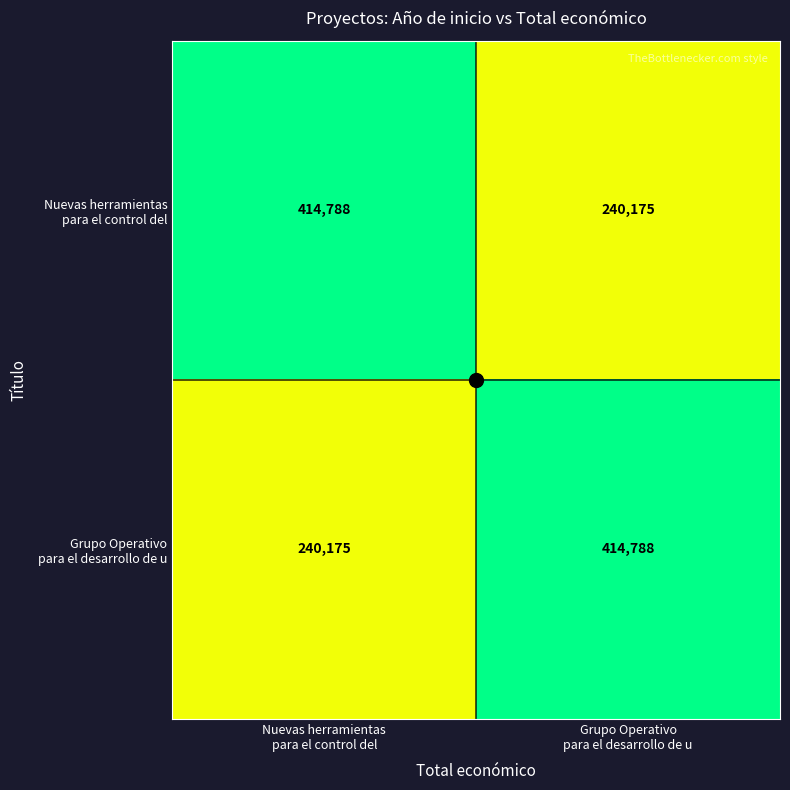

What is the smallest value displayed?

240175